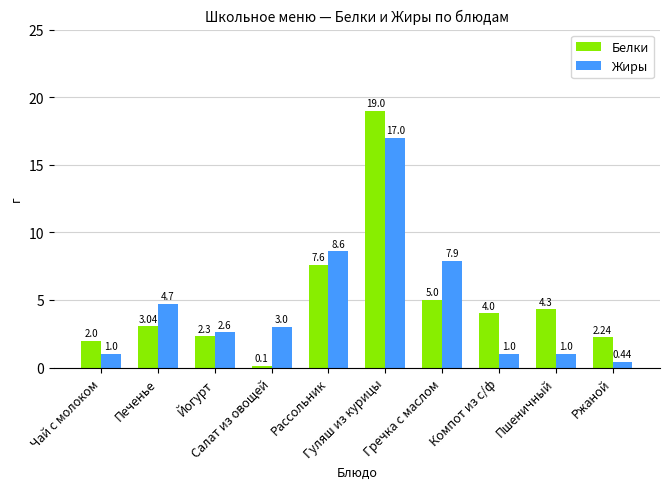

What is the difference between the maximum and minimum values in the Жиры series?

16.6